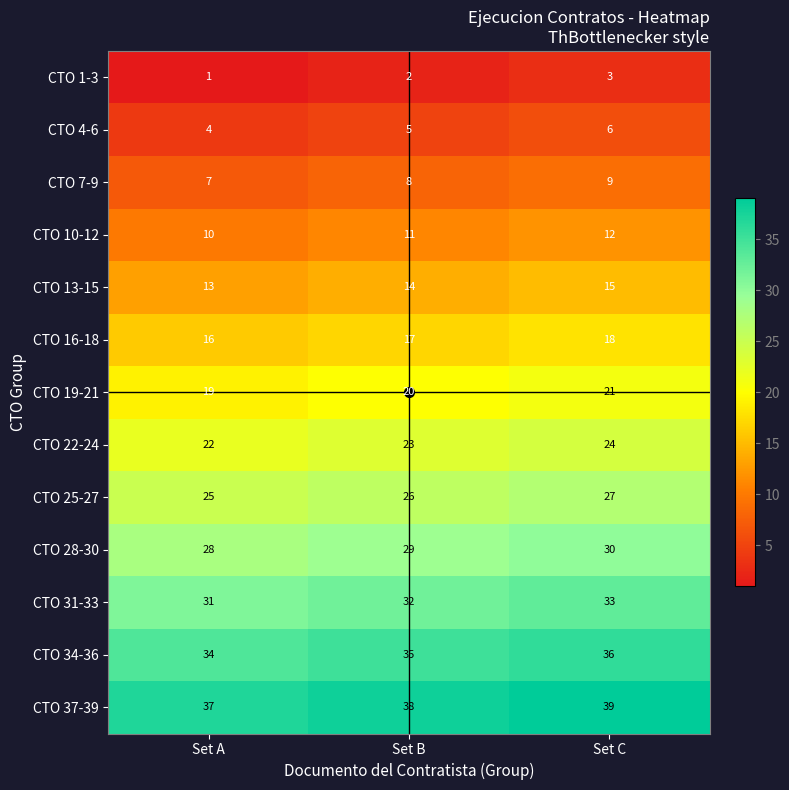

List the series in order of their peak value, highest first.

CTO 37-39, CTO 34-36, CTO 31-33, CTO 28-30, CTO 25-27, CTO 22-24, CTO 19-21, CTO 16-18, CTO 13-15, CTO 10-12, CTO 7-9, CTO 4-6, CTO 1-3